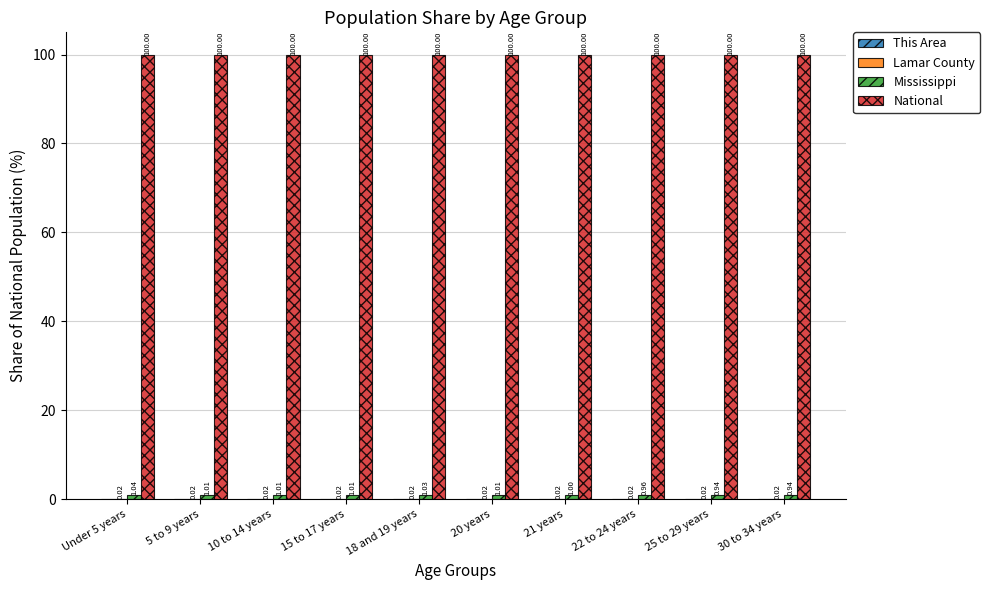

How many groups of bars are there?

10